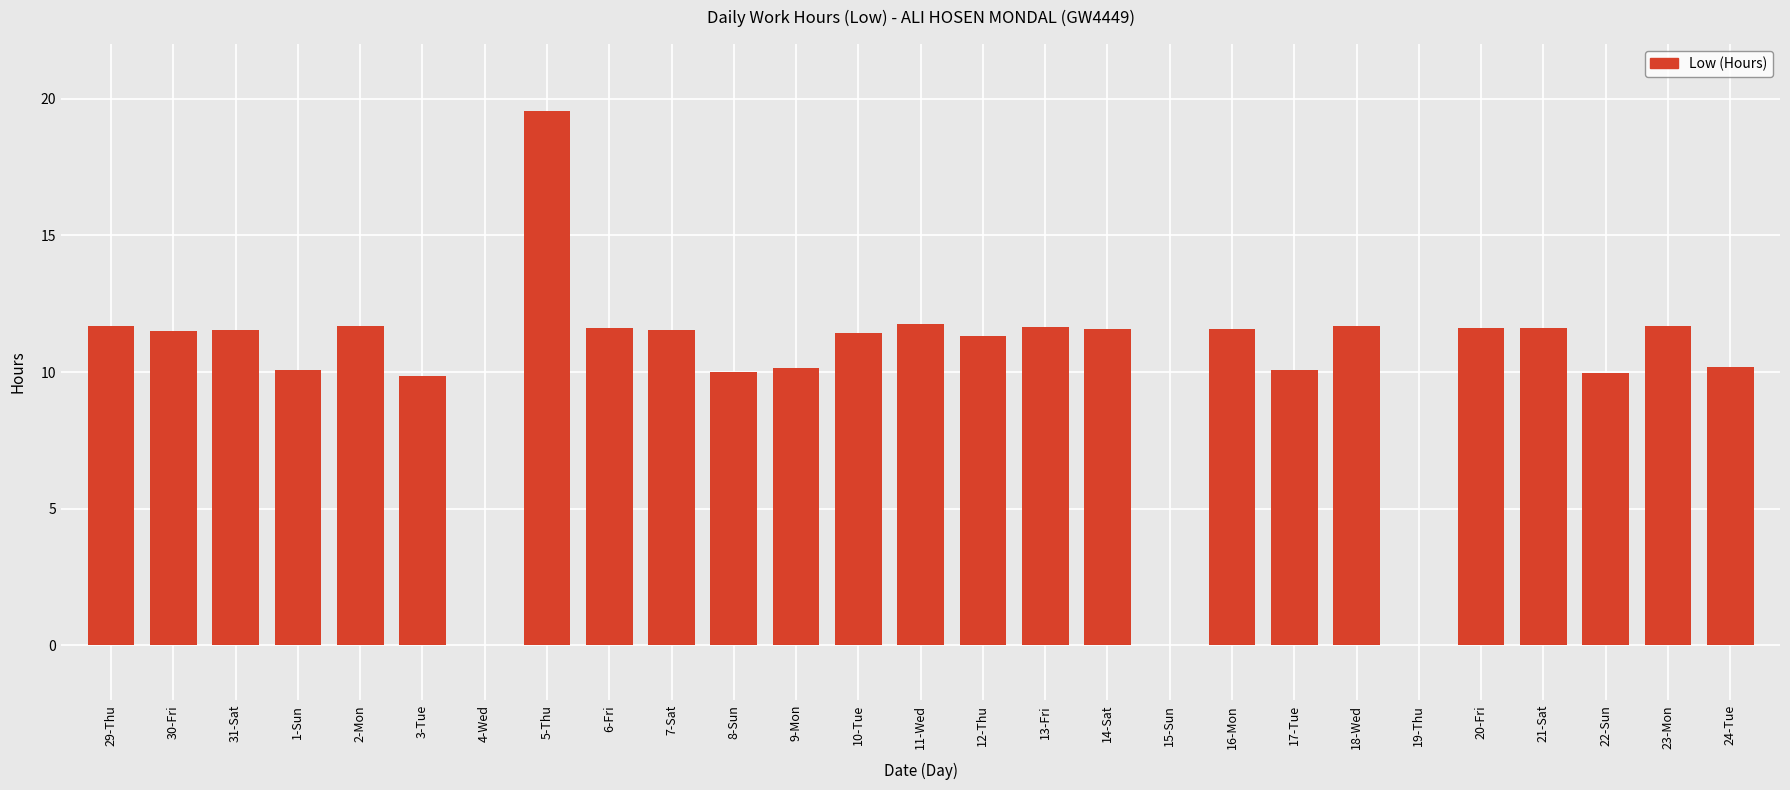

The chart shows a value of 18.0 at 21-Sat. True or false?

False